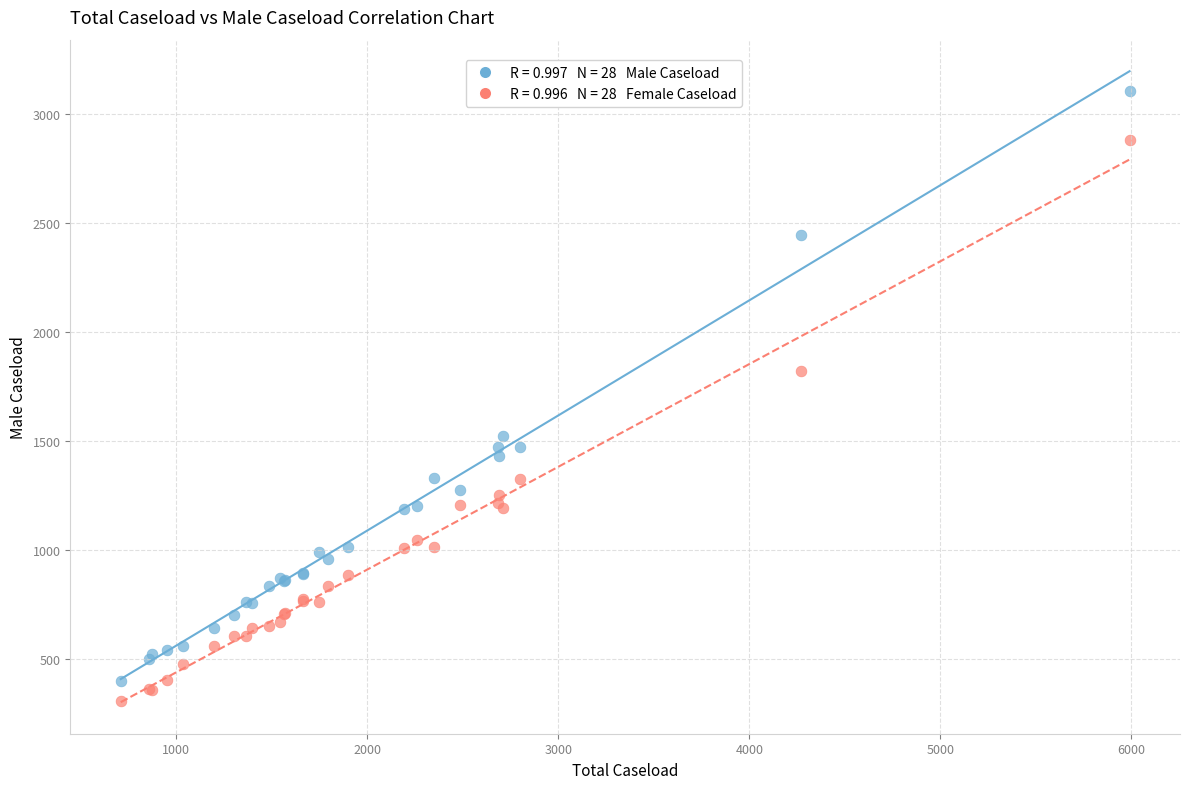

Across all series, what Y value is closest to 1705?

1820